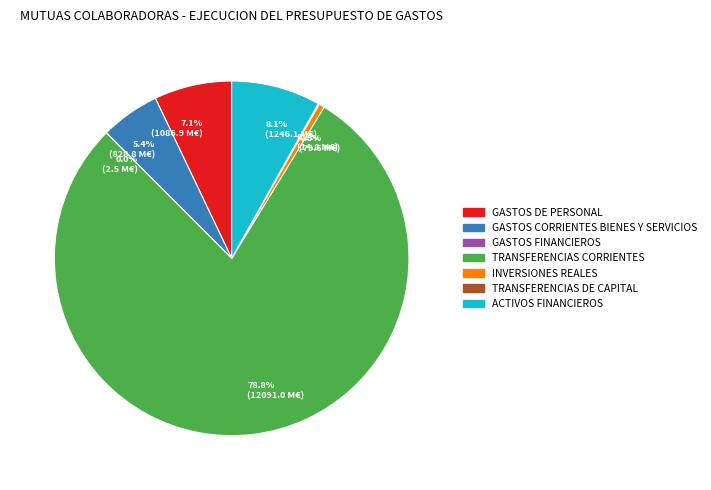

Is ACTIVOS FINANCIEROS the majority of the pie?

No